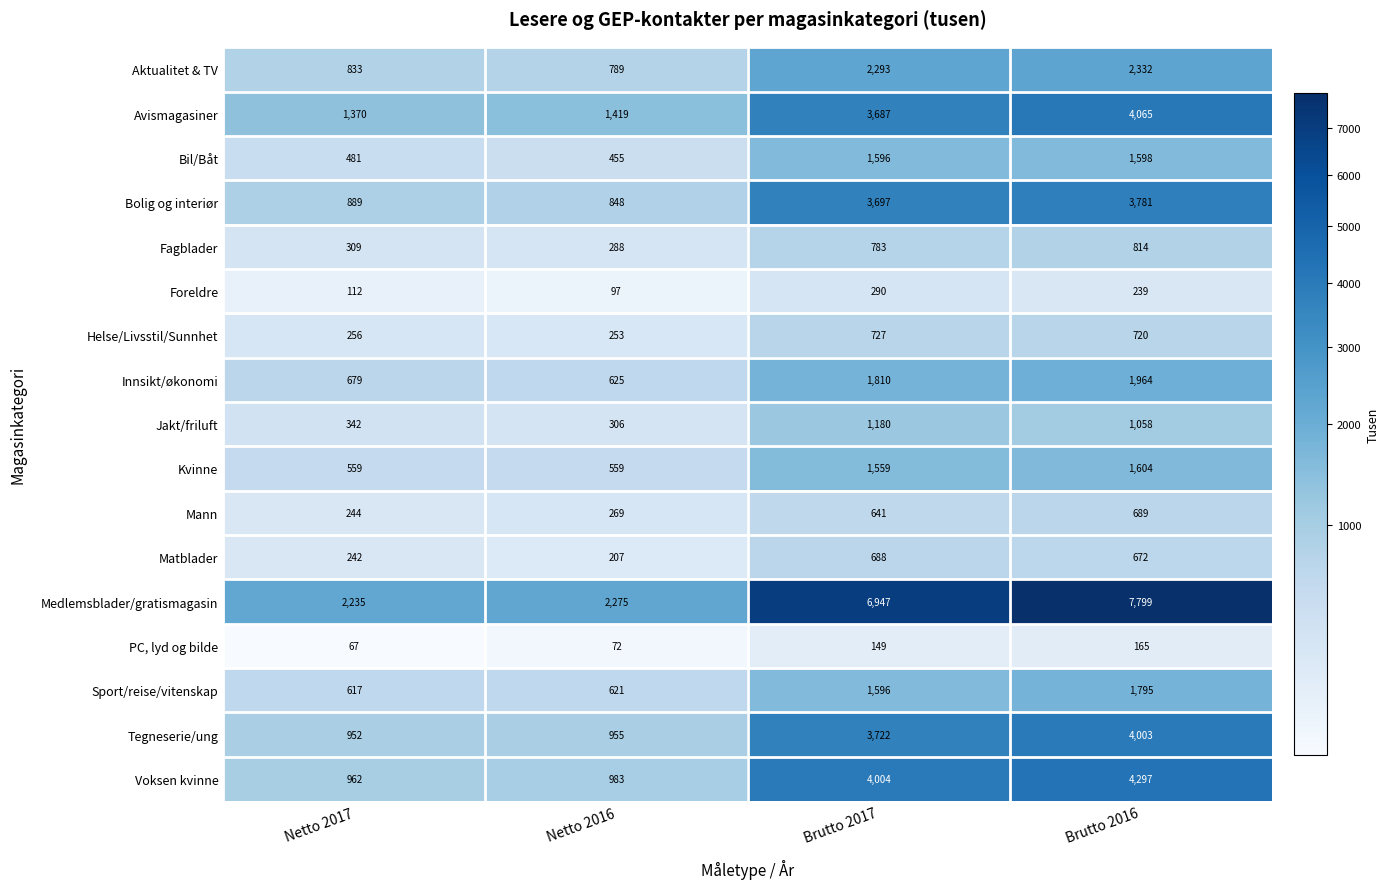

List the labels in order of Helse/Livsstil/Sunnhet value, largest first.

Brutto 2017, Brutto 2016, Netto 2017, Netto 2016